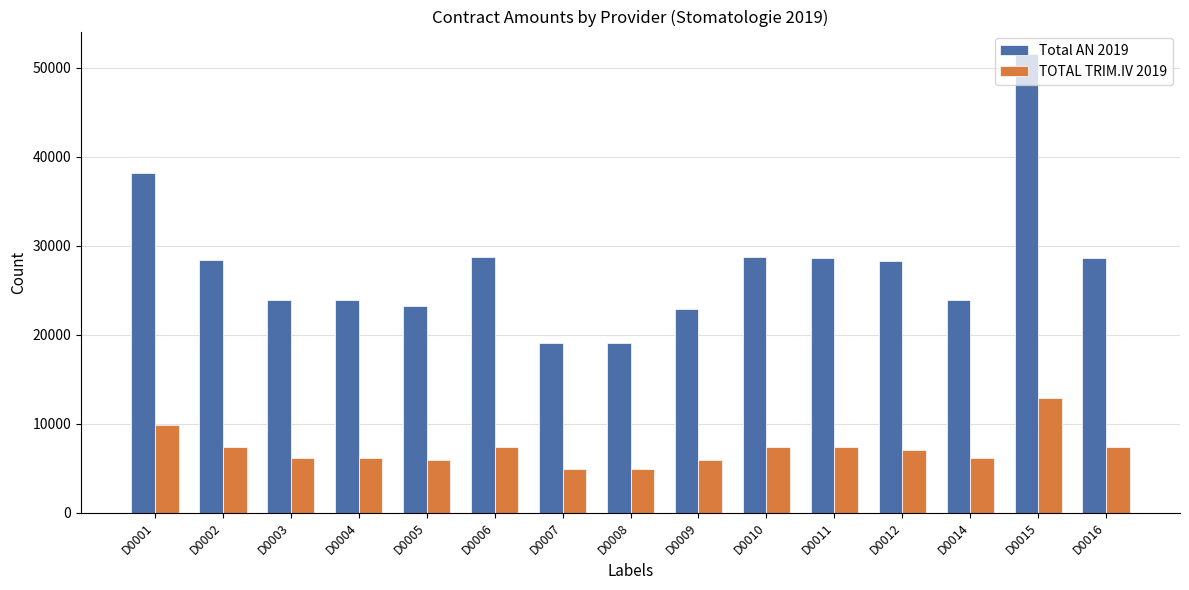

What are all the series names shown in the legend?

Total AN 2019, TOTAL TRIM.IV 2019